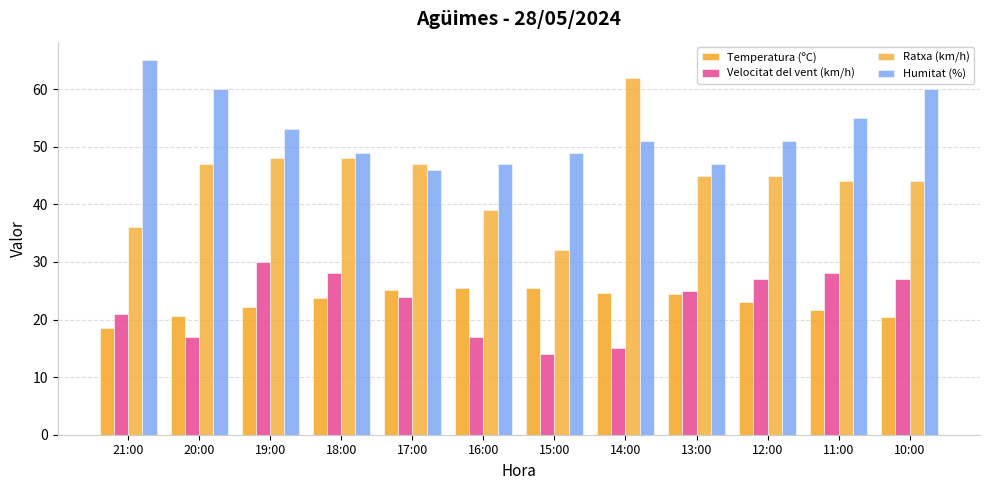

Rank the series at 14:00 from highest to lowest value.

Ratxa (km/h), Humitat (%), Temperatura (ºC), Velocitat del vent (km/h)